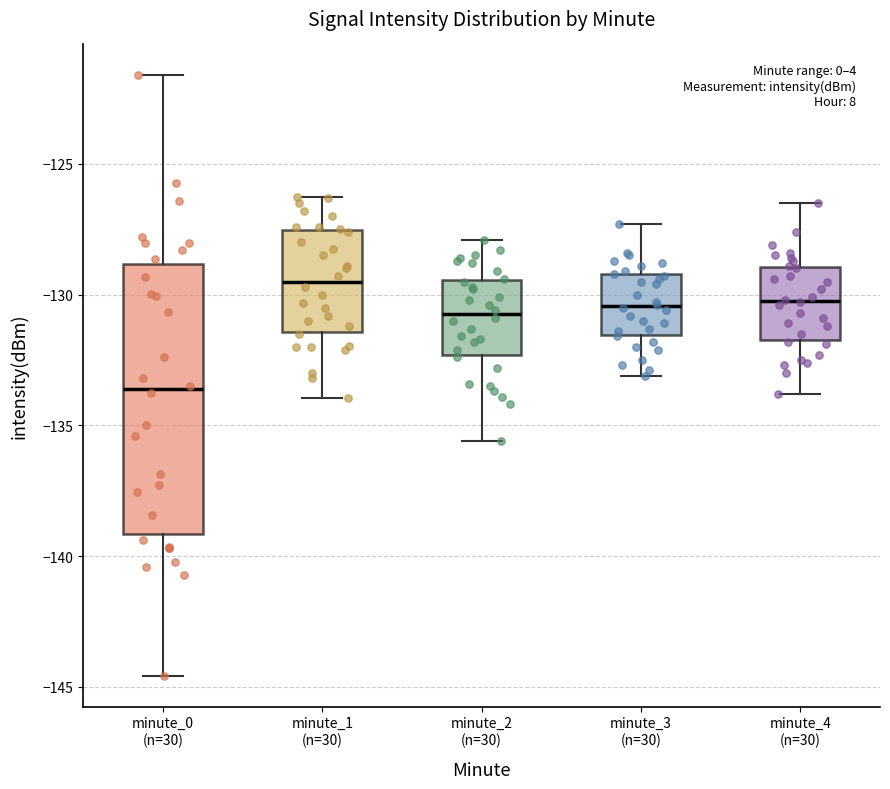

Reading left to right, transcribe this box plot: for each box, give where its median line is, the range the box spans, and where its two whiskers end, as read against the y-axis. The values are not printed on the chart, so give them approximately, as read against the axis.

minute_0 (n=30): median -133.5, box -139.0 to -129.0, whiskers -144.5 to -121.5
minute_1 (n=30): median -129.5, box -131.5 to -127.5, whiskers -134.0 to -126.5
minute_2 (n=30): median -130.5, box -132.5 to -129.5, whiskers -135.5 to -128.0
minute_3 (n=30): median -130.5, box -131.5 to -129.0, whiskers -133.0 to -127.5
minute_4 (n=30): median -130.0, box -131.5 to -129.0, whiskers -134.0 to -126.5